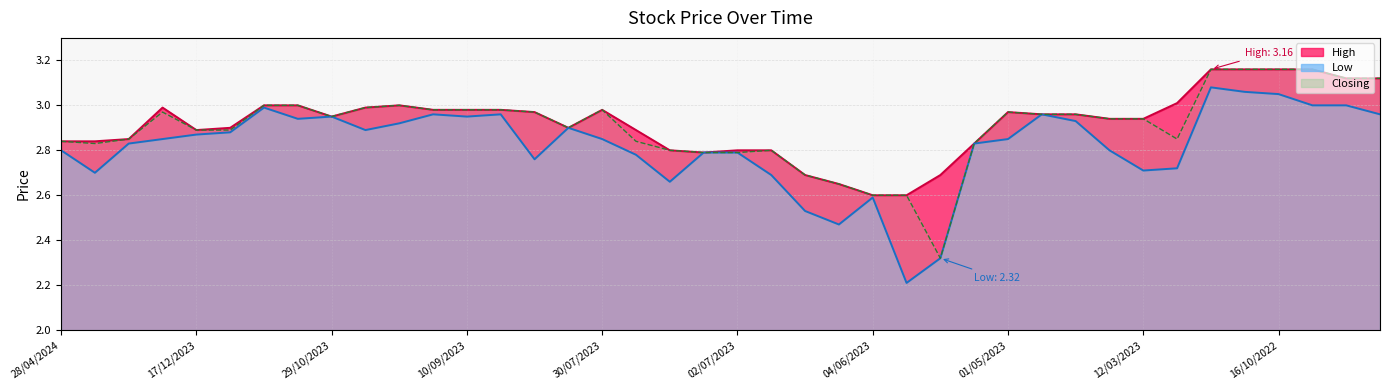

What is the highest value of the Low series?

3.1